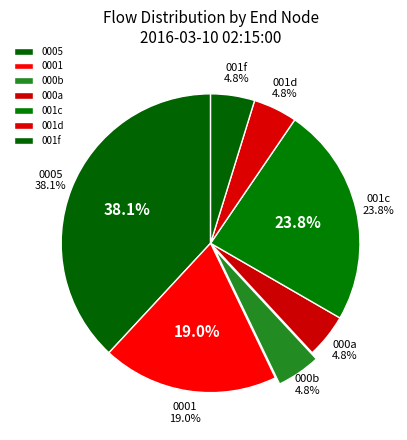

Approximately how many times larger is the value at 2 compared to 0?

0.1